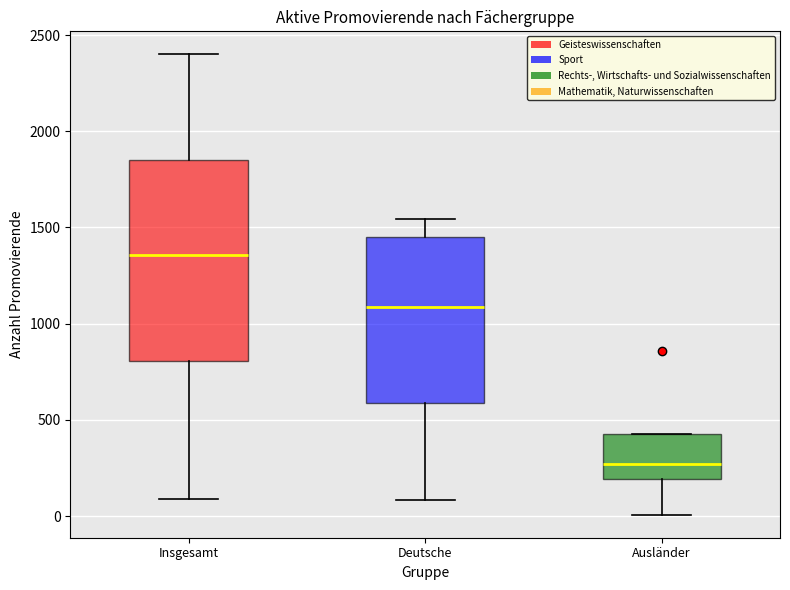

Which box is the tallest, from its lower edge to its upper edge?

Insgesamt